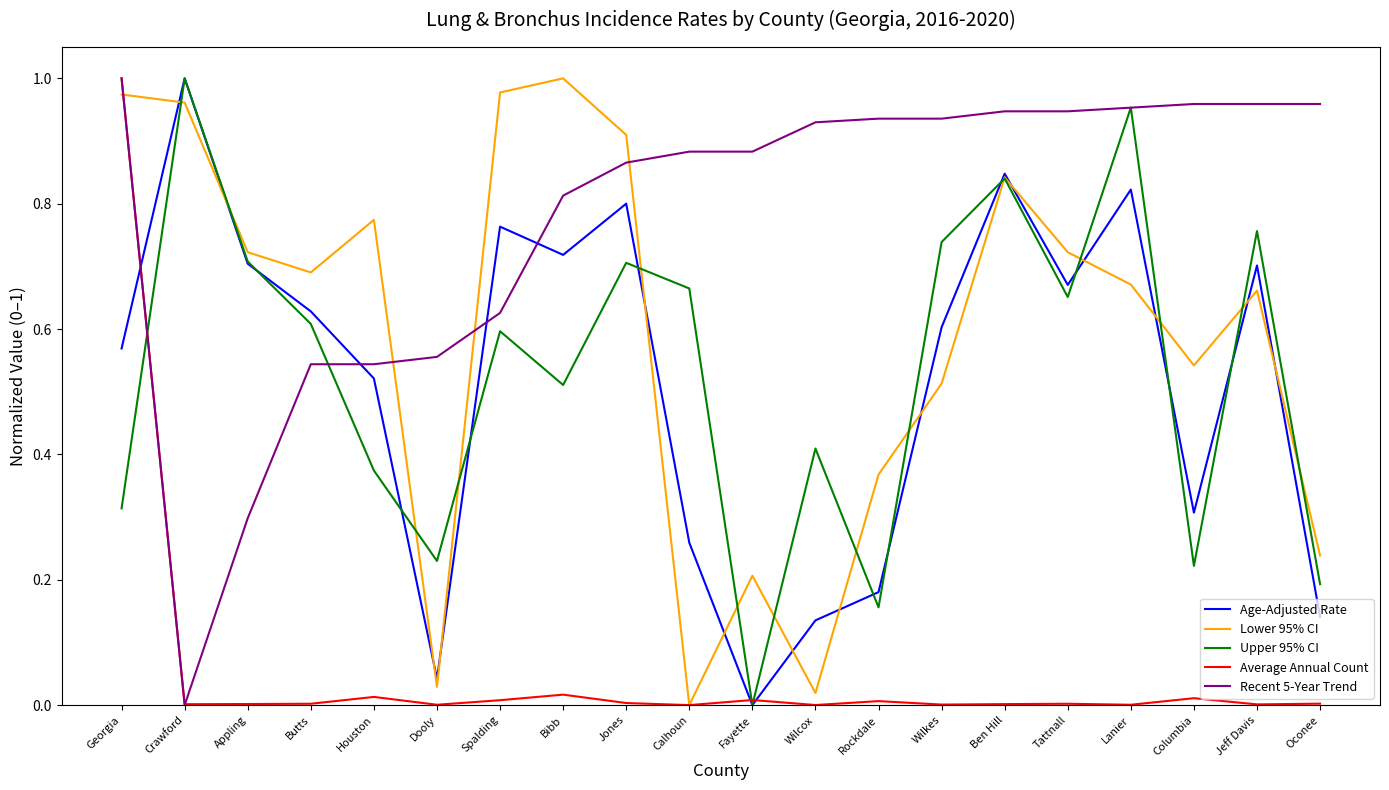

Which series has the largest total across all categories?

Recent 5-Year Trend